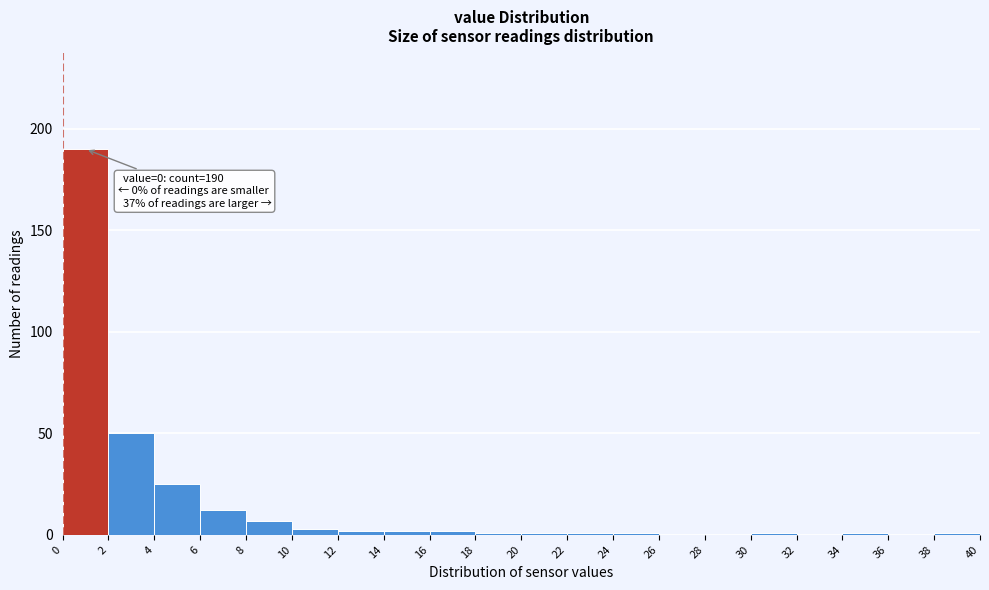

Over which range of the x-axis is the bar tallest?

0 to 2